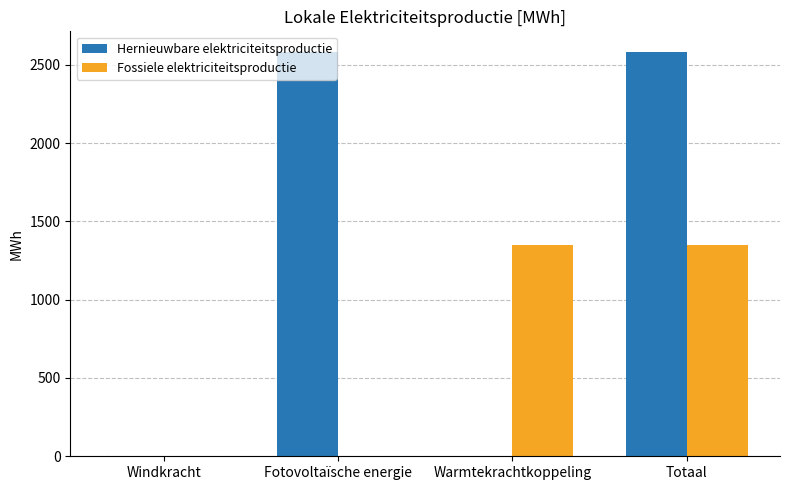

How many data points does each series have?

4